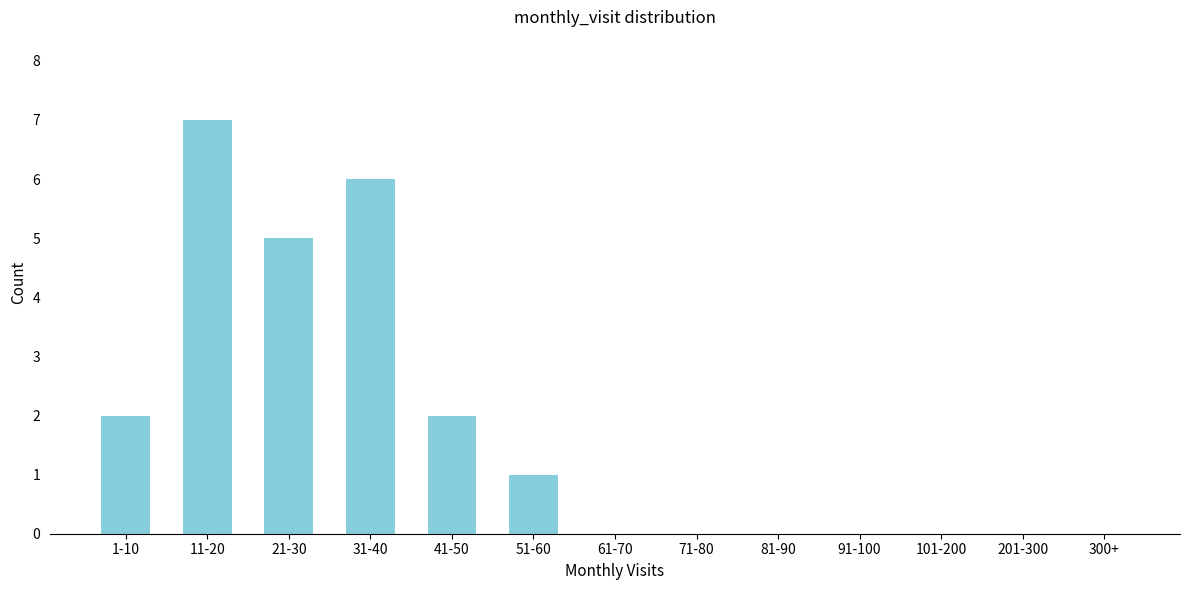

Reading left to right, list all the values displayed in this chart.

1-10=2	11-20=7	21-30=5	31-40=6	41-50=2	51-60=1	61-70=0	71-80=0	81-90=0	91-100=0	101-200=0	201-300=0	300+=0